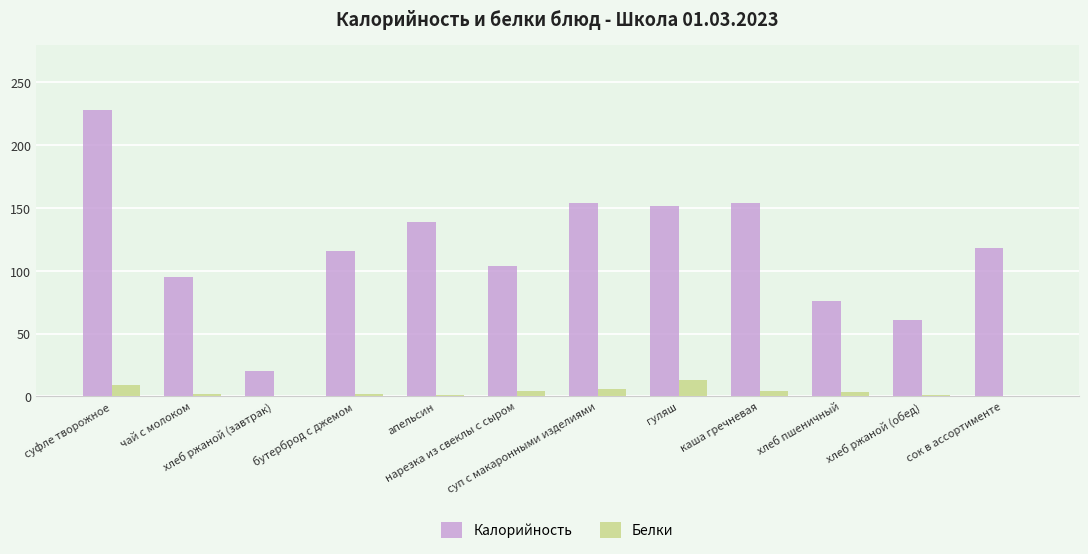

What is the maximum value shown in the chart?

228.0